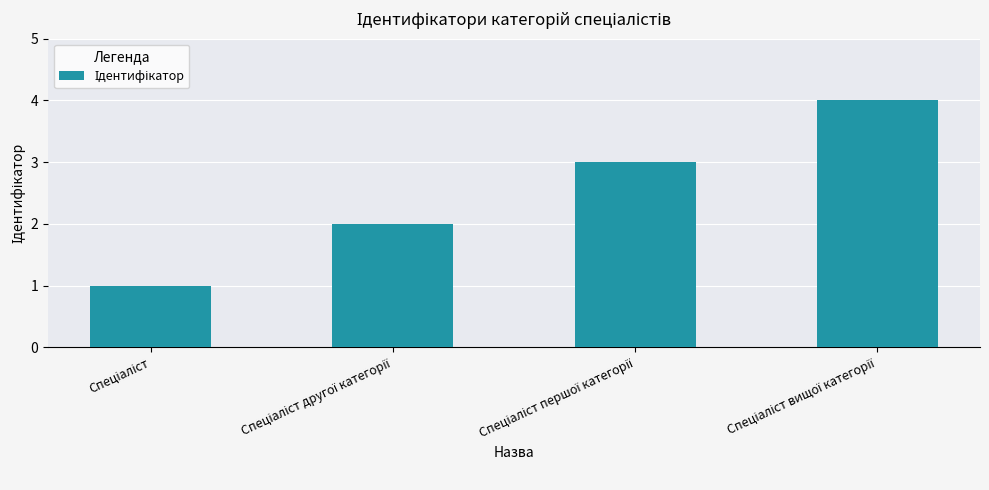

What is the sum of all values?

10